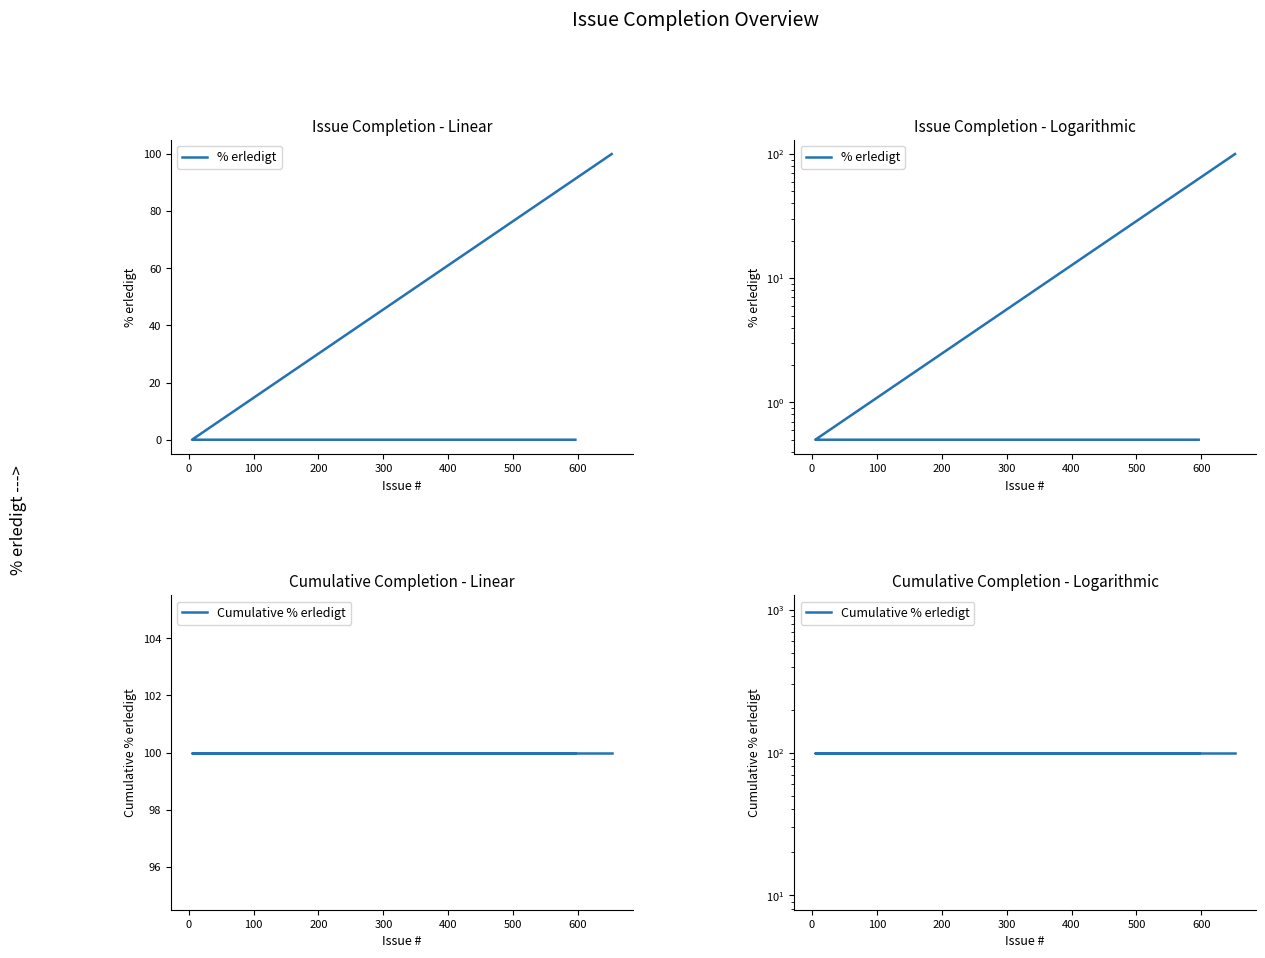

What is the average value of the % erledigt series?

3.0